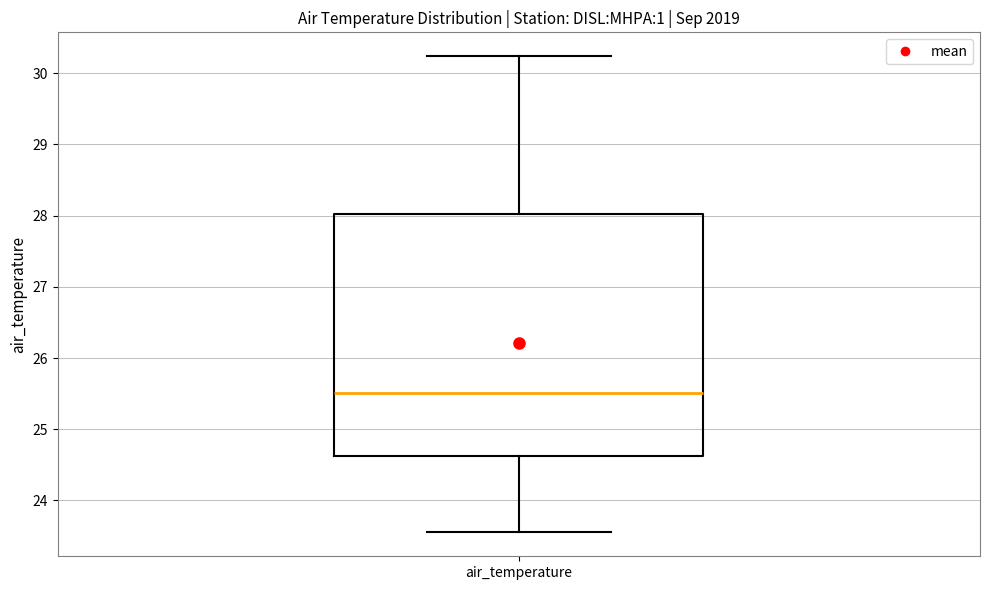

Read this box plot against the y-axis: the position of the median line, the range covered by the box, and the ends of both whiskers. The values are not printed on the chart, so give them approximately, as read against the axis.

median 25.5, box 24.6 to 28.0, whiskers 23.6 to 30.2